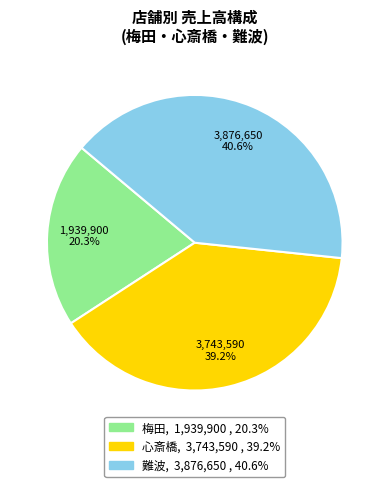

Does any single category account for the majority?

No